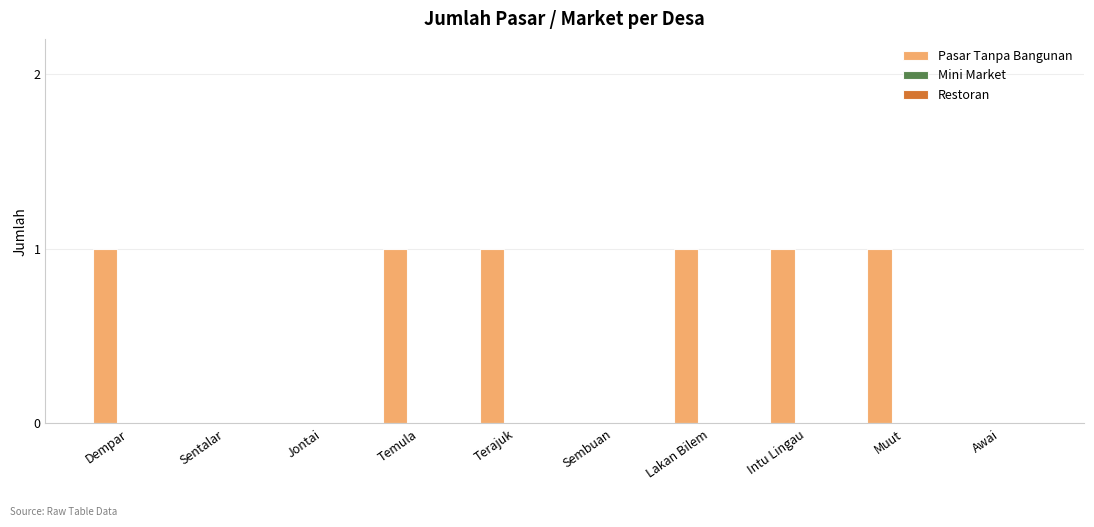

The value at Muut is 0. True or false?

False